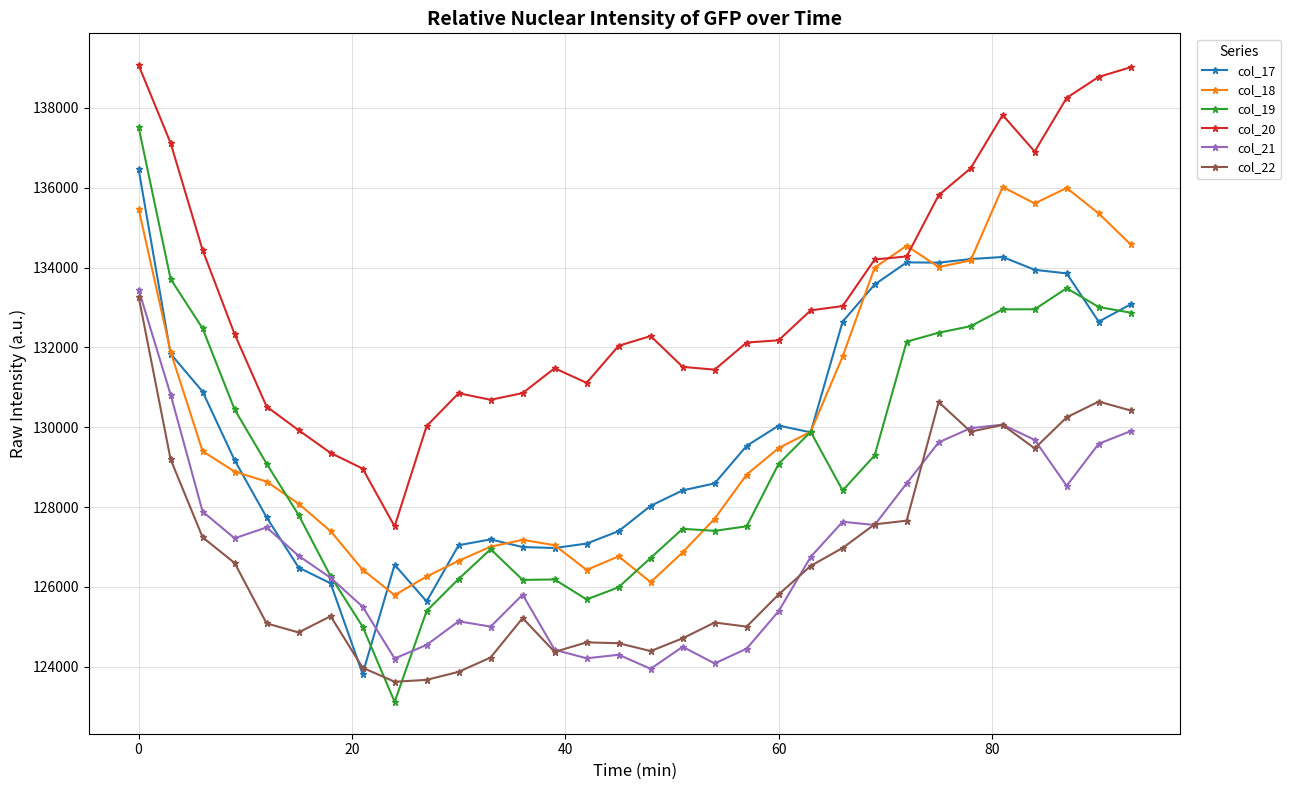

How many values in the col_21 series are below 126777?

16